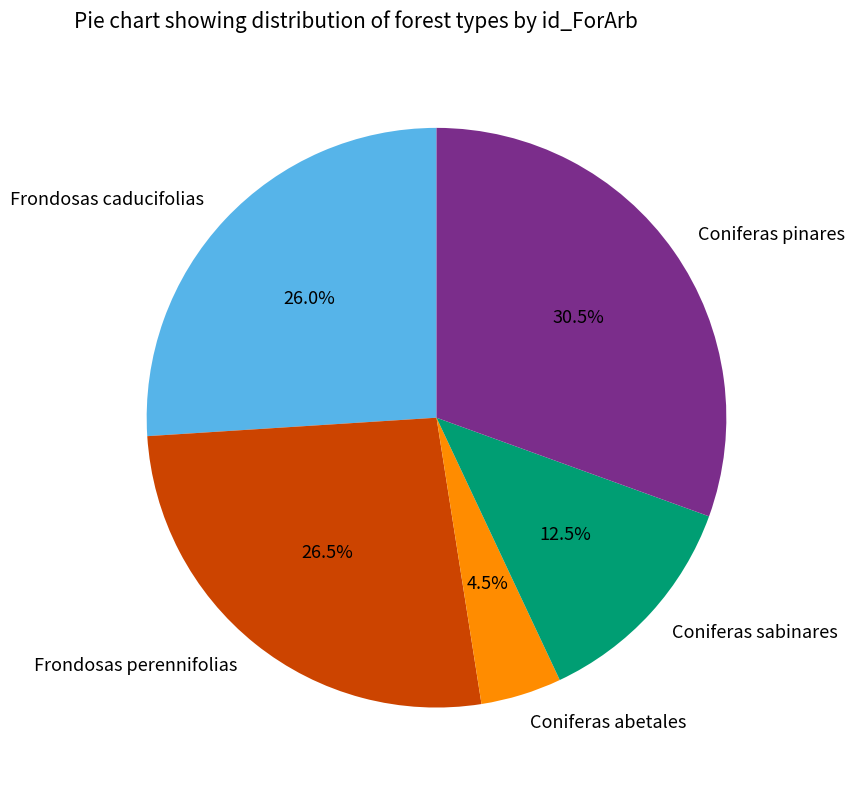

What is the ratio of the value at Coniferas sabinares to the value at Frondosas perennifolias?

0.5